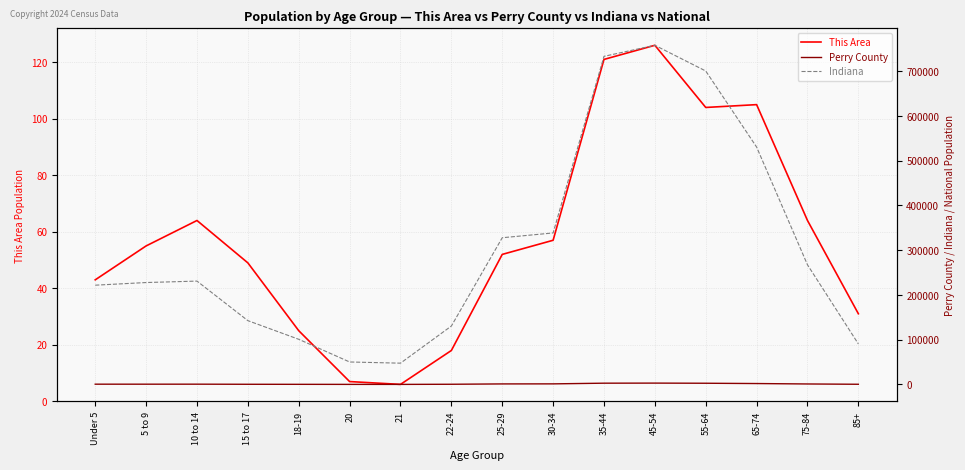

True or false: Indiana and This Area intersect in this chart.

False